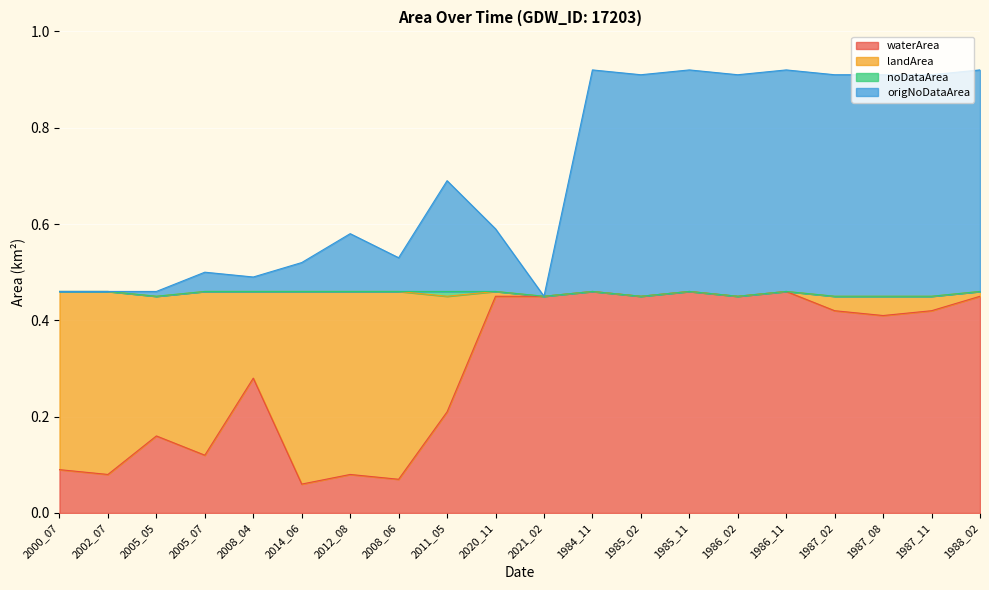

In waterArea, how many points are higher than both neighbors (excluding endpoints)?

6